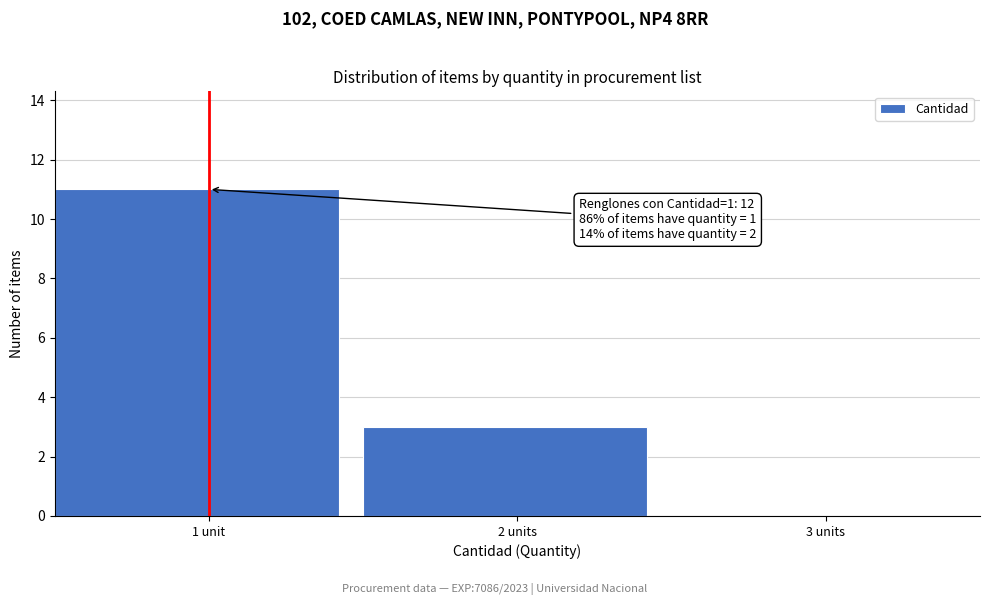

Reading left to right, list all the values displayed in this chart.

1 unit=11	2 units=3	3 units=0